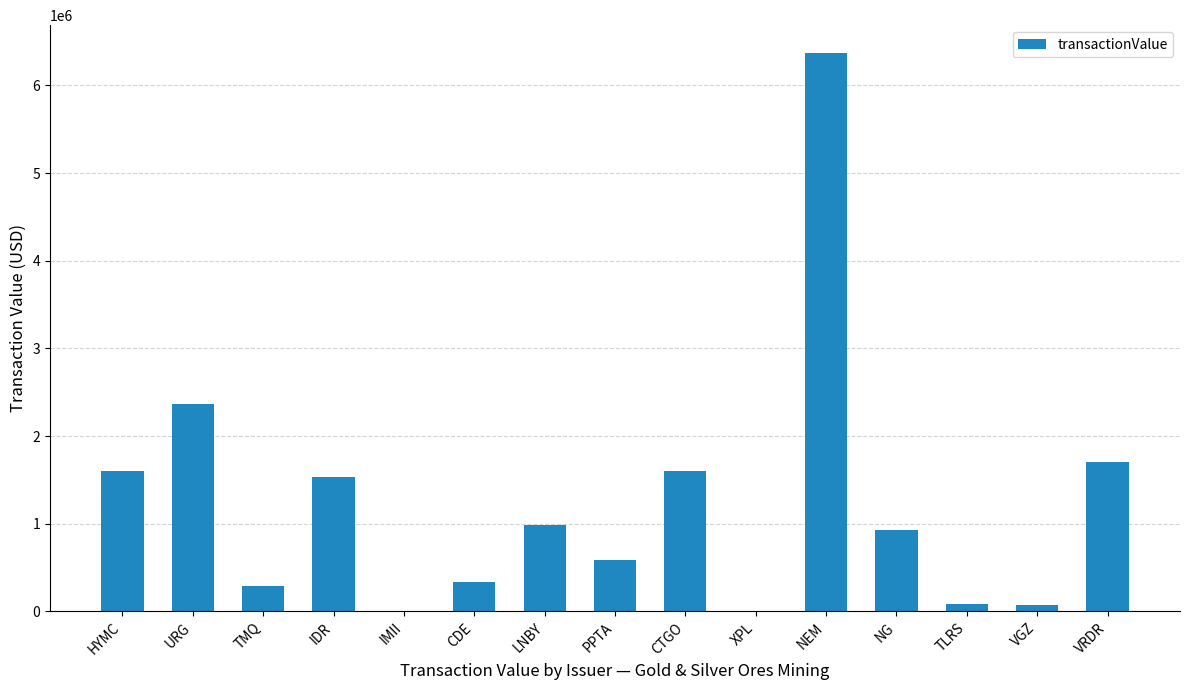

What is the greatest value displayed?

6368847